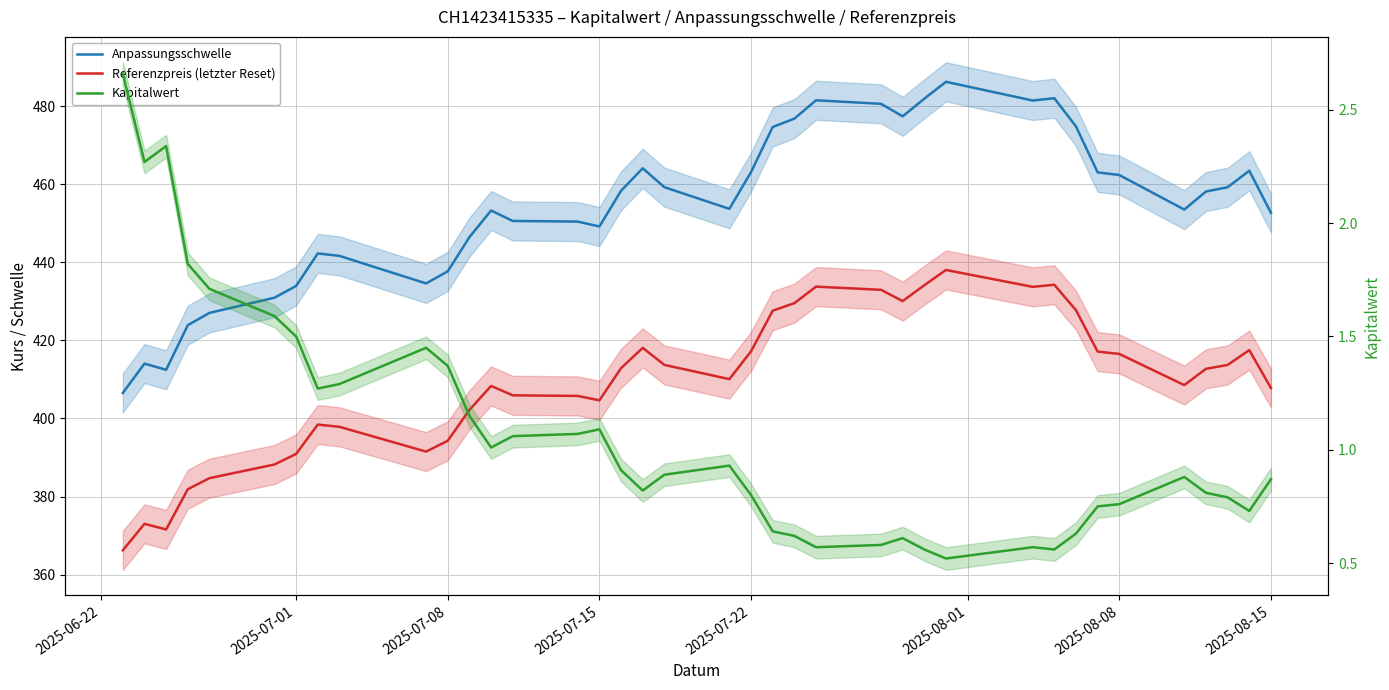

How many interior local valleys does the Kapitalwert series have?

8